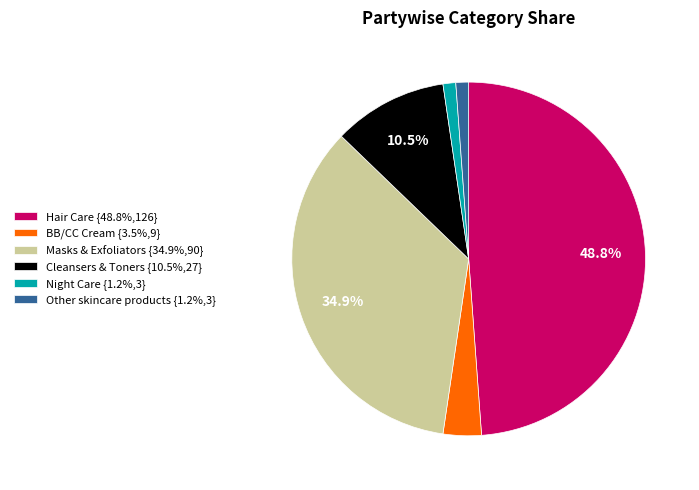

Do BB/CC Cream {3.5%,9} and Hair Care {48.8%,126} together represent more than half of the pie?

Yes